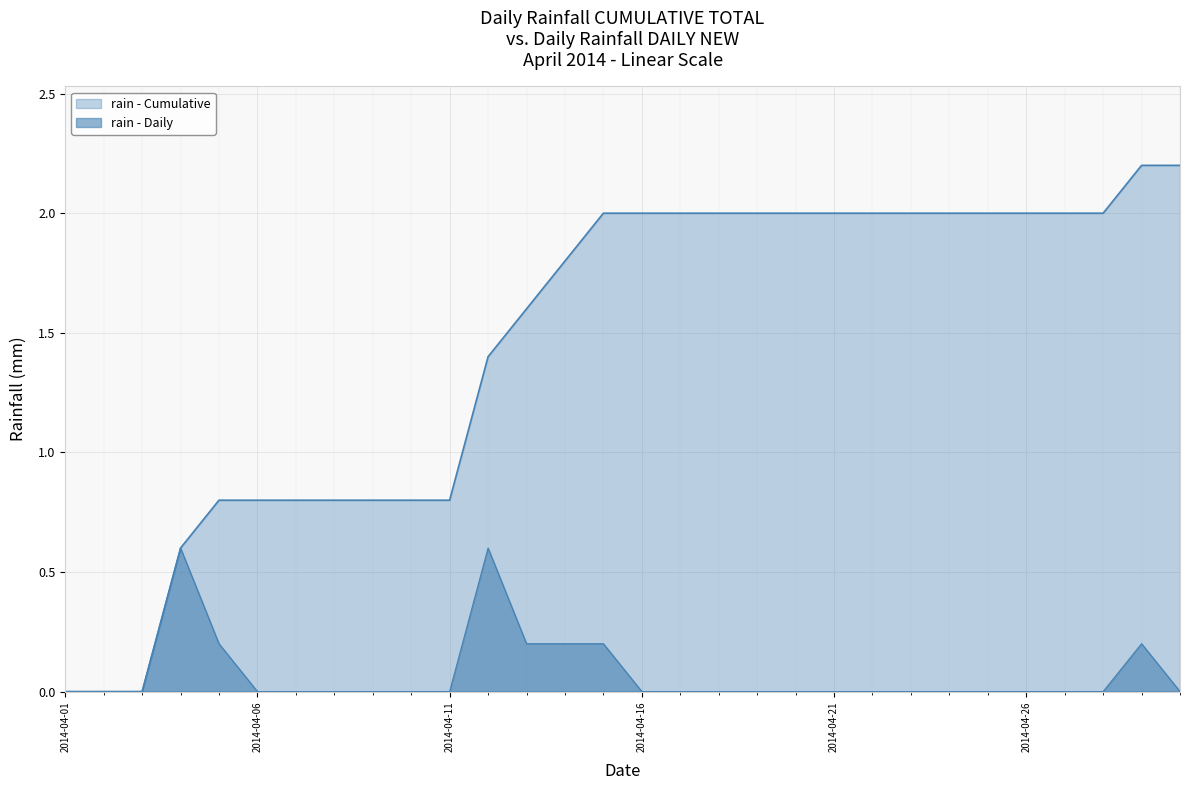

The chart shows a value of 0.0 at 2014-04-09. True or false?

True